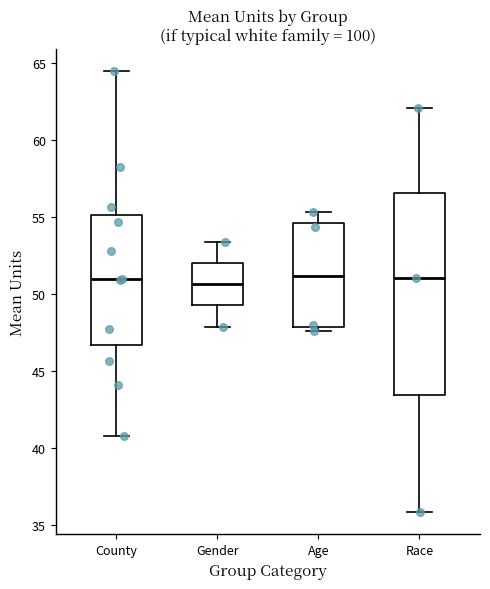

Reading left to right, read every box against the y-axis: the position of its median line, the range the box covers, and the ends of its whiskers. The values are not printed on the chart, so give them approximately, as read against the axis.

County: median 51.0, box 46.5 to 55.0, whiskers 41.0 to 64.5
Gender: median 50.5, box 49.5 to 52.0, whiskers 48.0 to 53.5
Age: median 51.0, box 48.0 to 54.5, whiskers 47.5 to 55.5
Race: median 51.0, box 43.5 to 56.5, whiskers 36.0 to 62.0